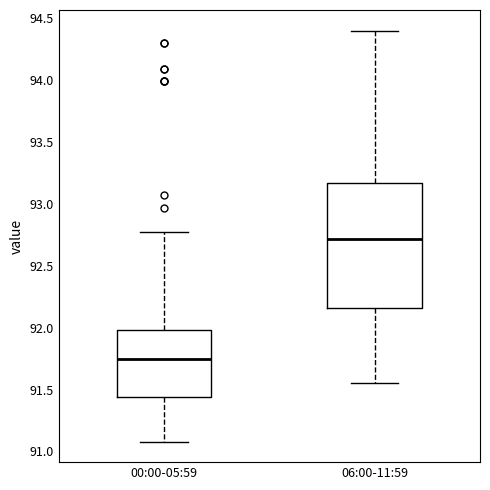

Reading left to right, read every box against the y-axis: the position of its median line, the range the box covers, and the ends of its whiskers. The values are not printed on the chart, so give them approximately, as read against the axis.

00:00-05:59: median 91.75, box 91.45 to 92.00, whiskers 91.10 to 92.75
06:00-11:59: median 92.70, box 92.15 to 93.15, whiskers 91.55 to 94.40